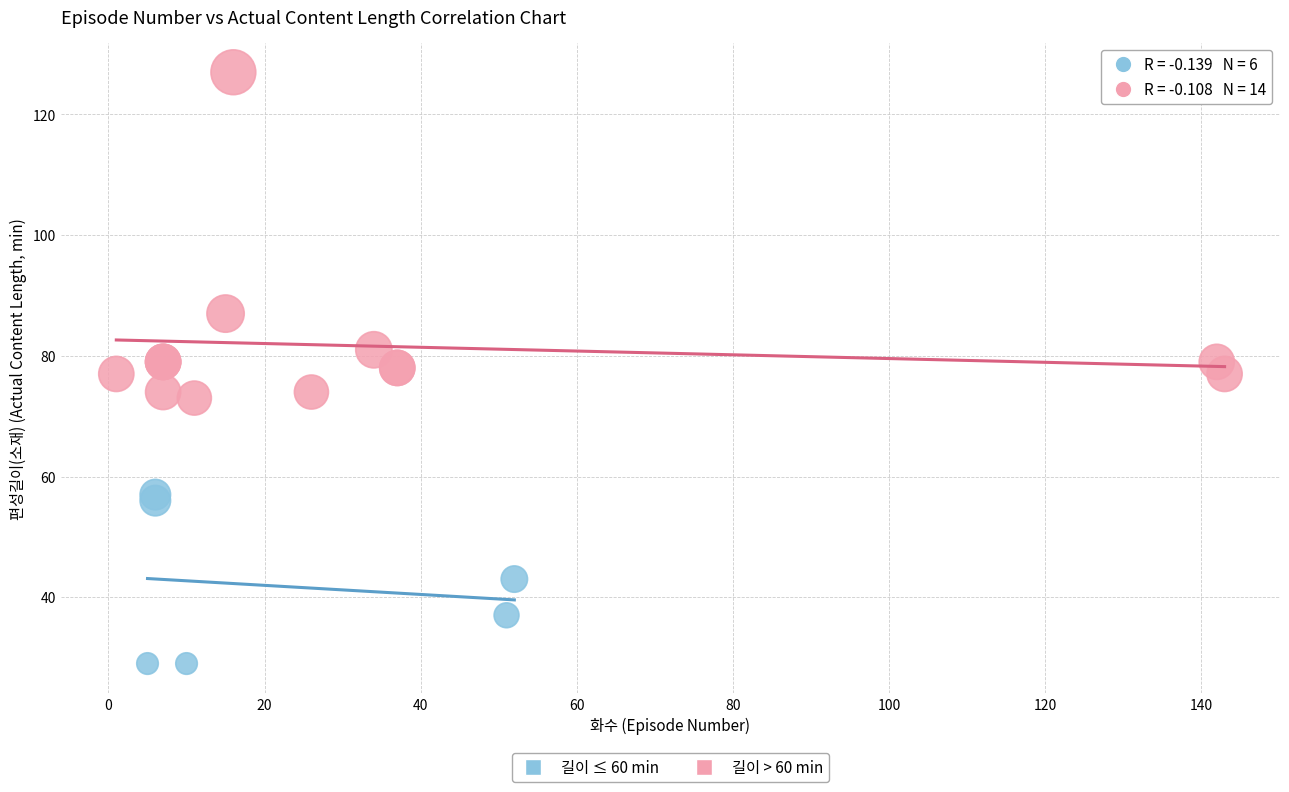

Which series contains the highest Y value?

길이 > 60 min